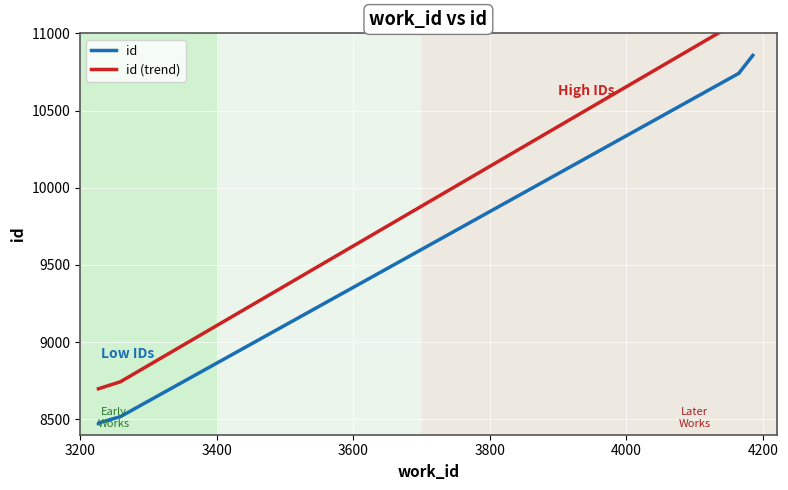

What is the ratio of the value at 3259 to the value at 3227?

1.0